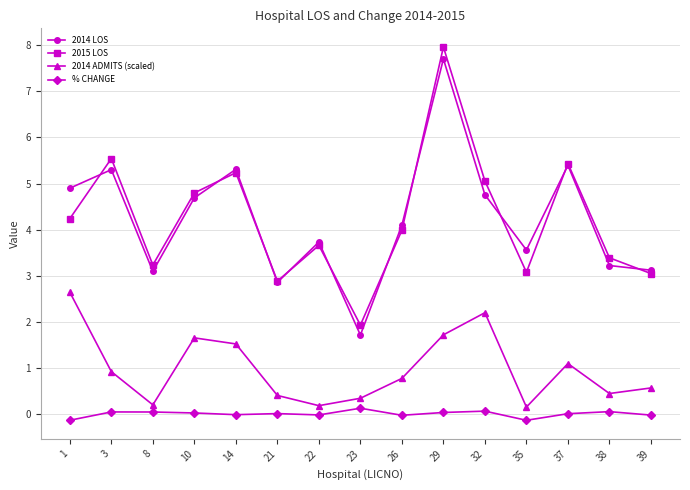

The % CHANGE series shows -0.0 at 14. True or false?

True